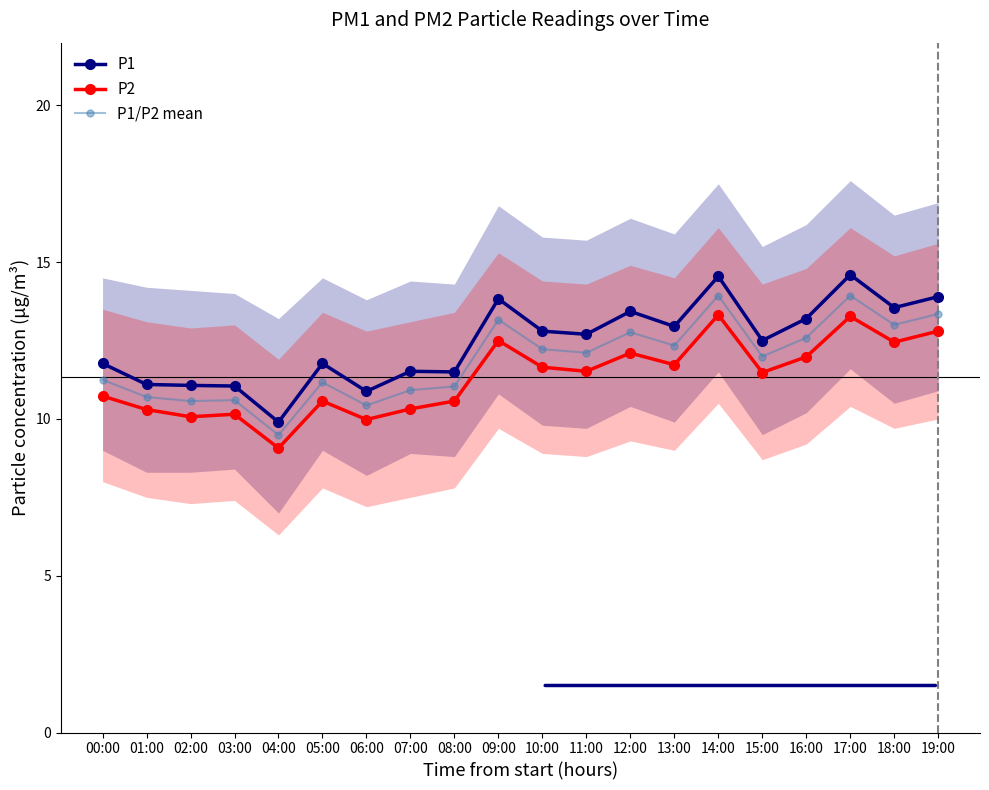

Which series changed the most between 00:00 and 14:00?

P1